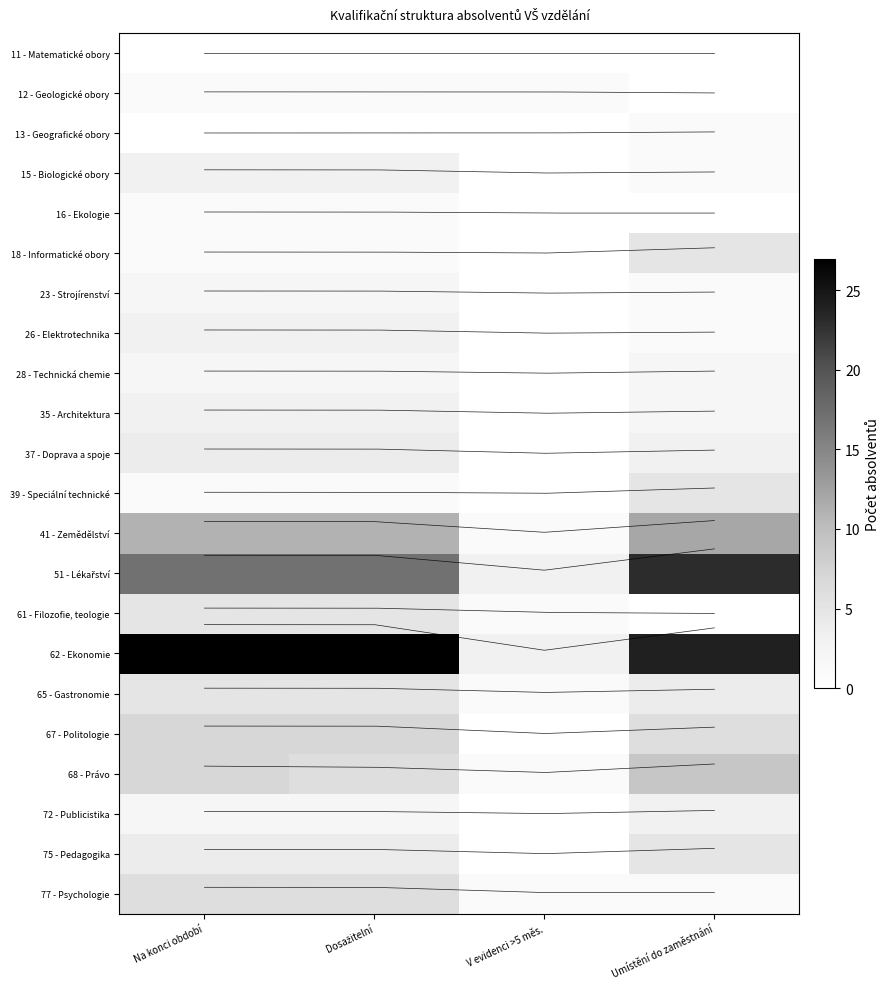

What is the total value across all series at V evidenci >5 měs.?

12